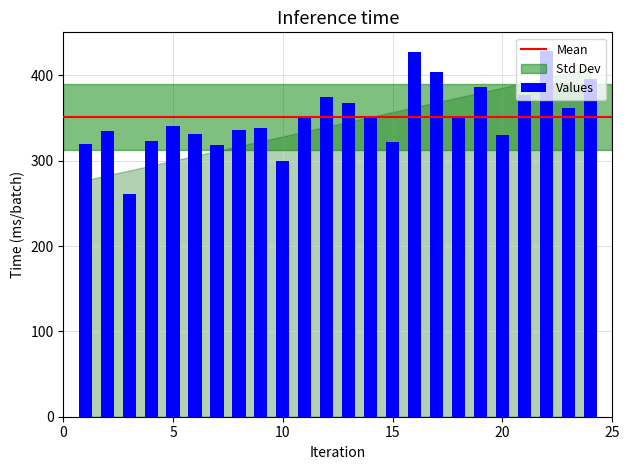

Are the bars horizontal?

No